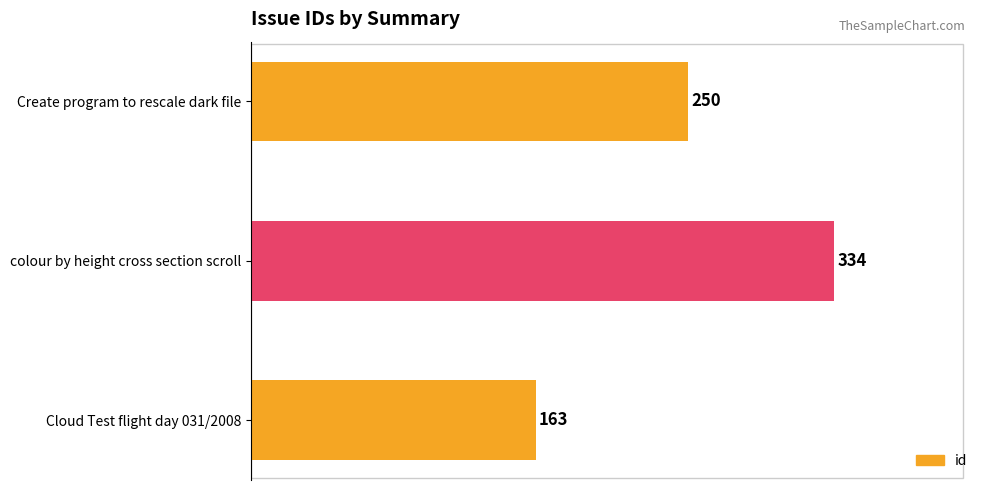

What is the average value?

249